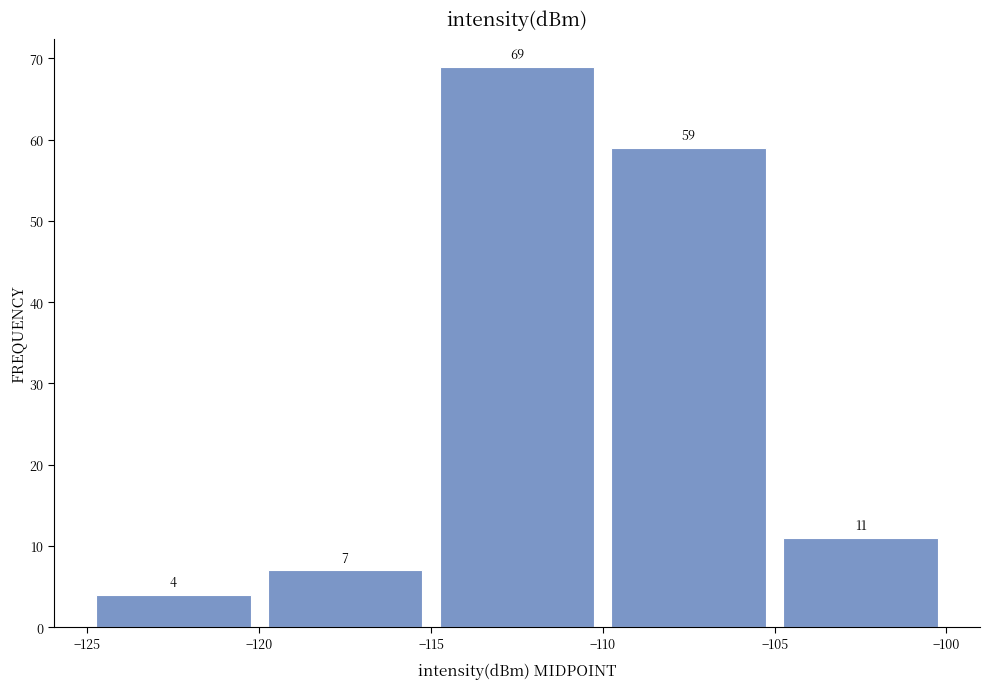

Over which range of the x-axis is the bar tallest?

-115 to -110